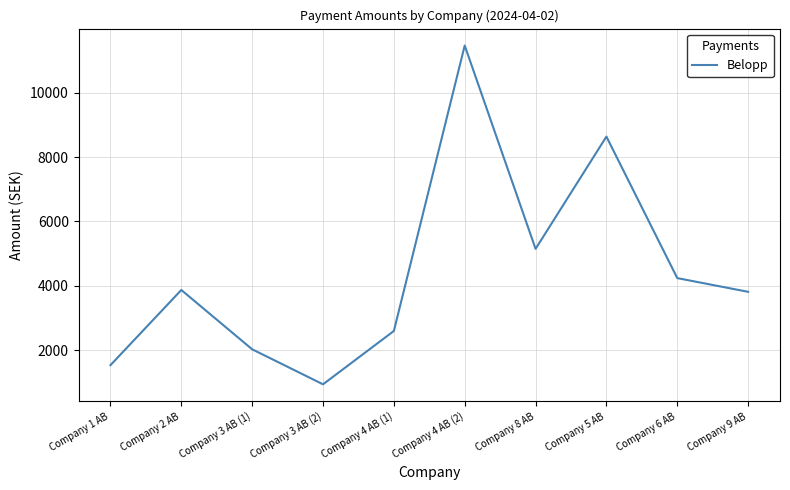

Reading right to left, transcribe all the data shown in this chart.

Company 9 AB=3813	Company 6 AB=4239	Company 5 AB=8638	Company 8 AB=5148	Company 4 AB (2)=11468	Company 4 AB (1)=2596	Company 3 AB (2)=938	Company 3 AB (1)=2026	Company 2 AB=3870	Company 1 AB=1533